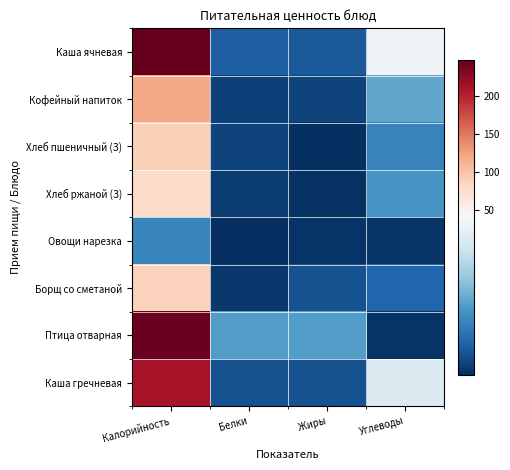

Reading left to right, transcribe all the data shown in this chart.

Каша ячневая: Калорийность=246.9	Белки=7.2	Жиры=6.7	Углеводы=39.5
Кофейный напиток: Калорийность=118.7	Белки=2.8	Жиры=3.2	Углеводы=19.7
Хлеб пшеничный (З): Калорийность=90.4	Белки=3.0	Жиры=0.4	Углеводы=13.8
Хлеб ржаной (З): Калорийность=79.0	Белки=2.2	Жиры=0.4	Углеводы=17.0
Овощи нарезка: Калорийность=14.2	Белки=0.1	Жиры=1.0	Углеводы=1.1
Борщ со сметаной: Калорийность=88.9	Белки=1.5	Жиры=5.3	Углеводы=8.6
Птица отварная: Калорийность=242.7	Белки=18.2	Жиры=18.2	Углеводы=1.0
Каша гречневая: Калорийность=211.1	Белки=5.5	Жиры=5.3	Углеводы=35.3